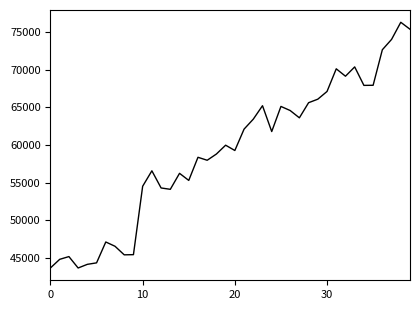

What is the difference between the maximum and minimum values?

32617.0